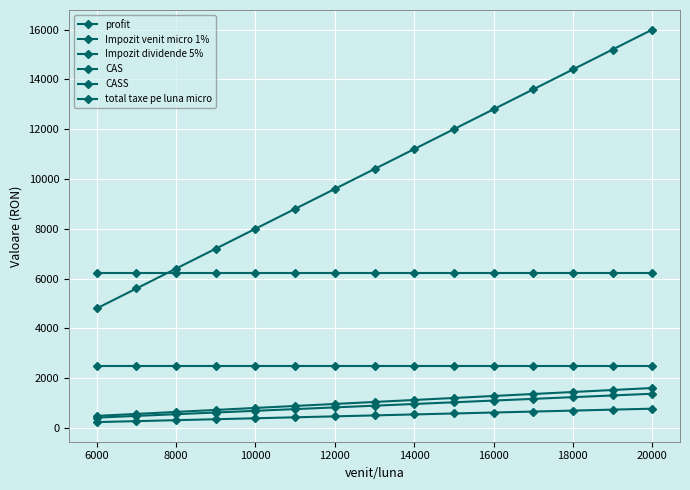

What is the highest value of the Impozit dividende 5% series?

1600.0